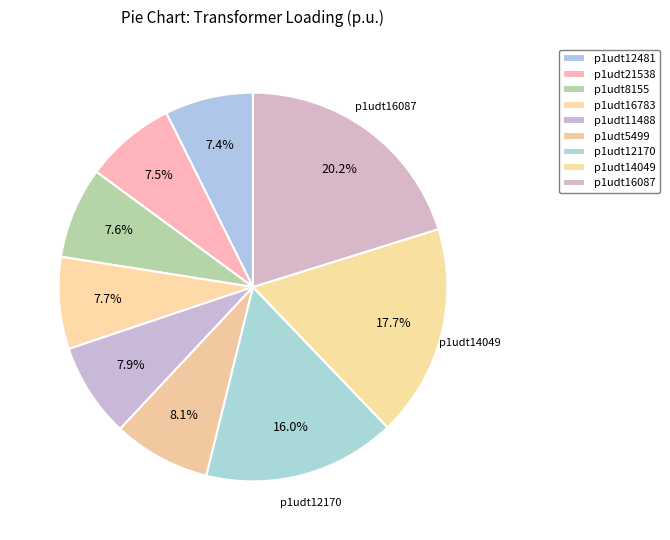

How many slices are in this pie chart?

9